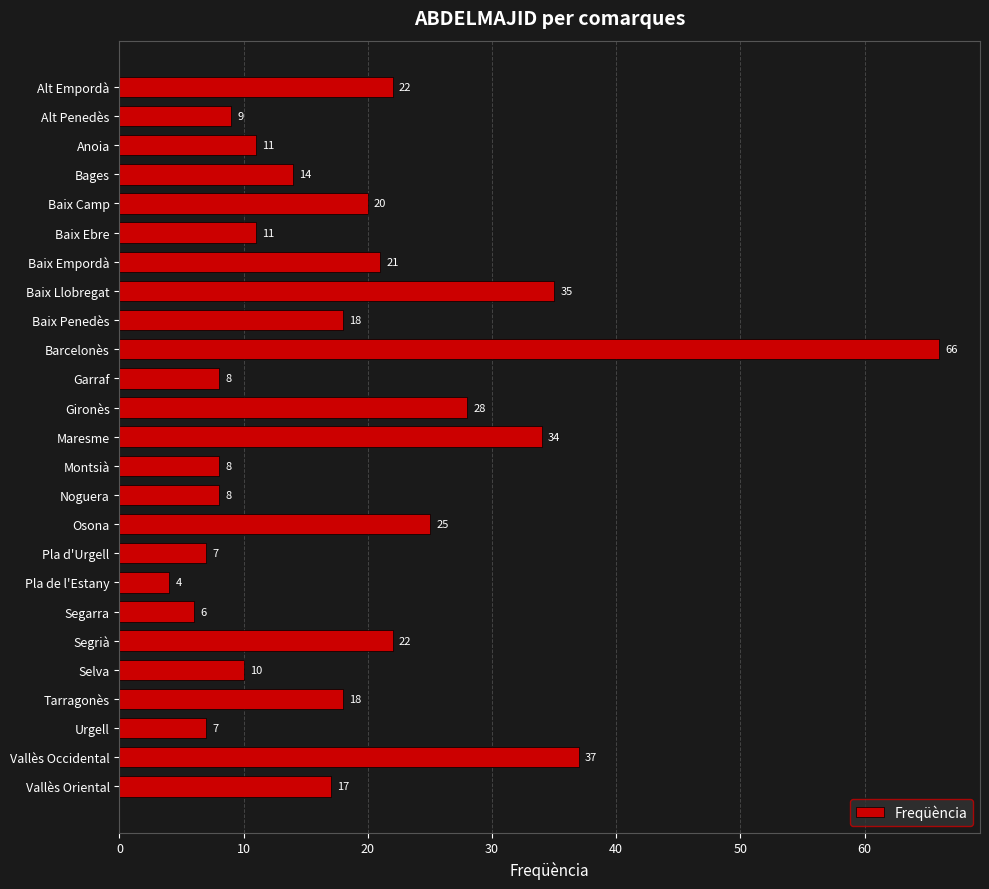

True or false: the data shows 8 at Montsià.

True